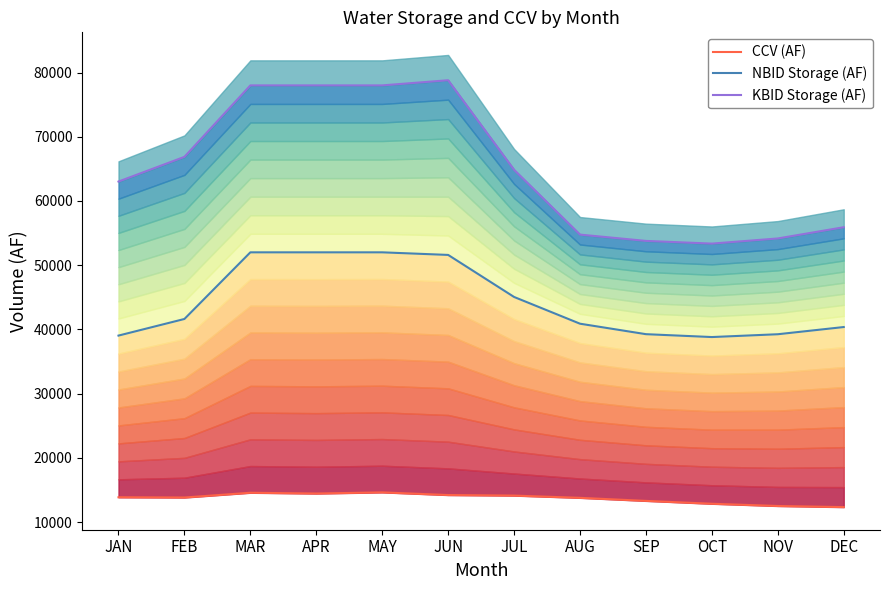

Read the KBID Storage (AF) value at OCT.

53359.0